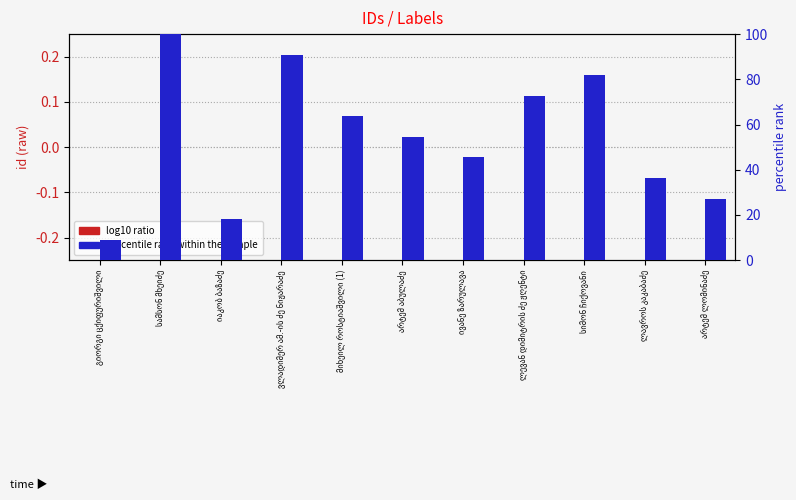

What are all the series names shown in the legend?

log10 ratio, percentile rank within the sample